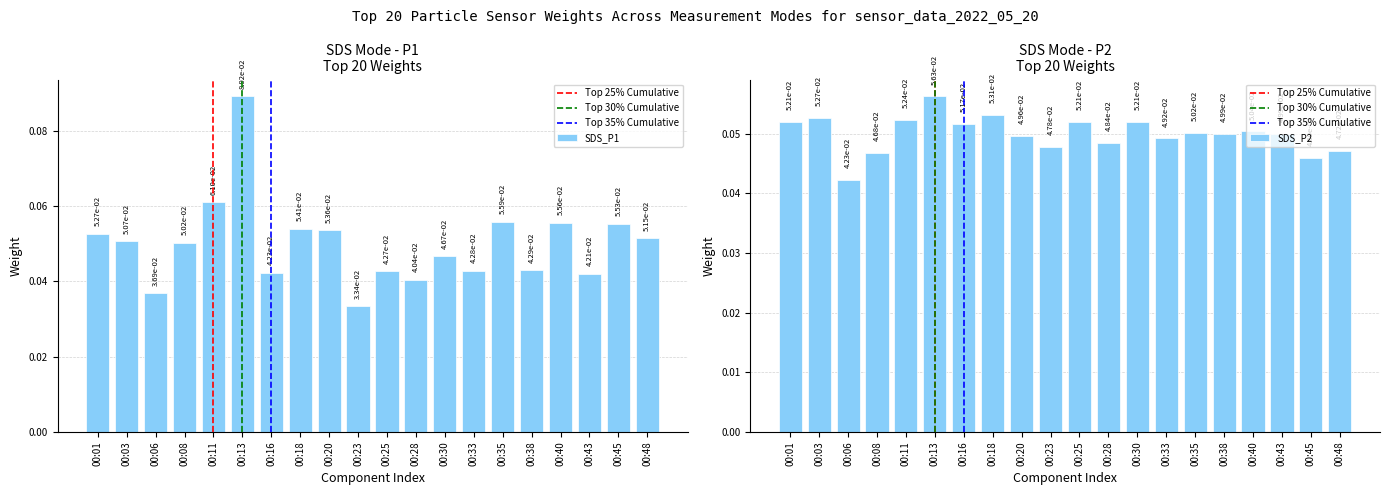

What is the average value of the SDS_P2 series?

0.1